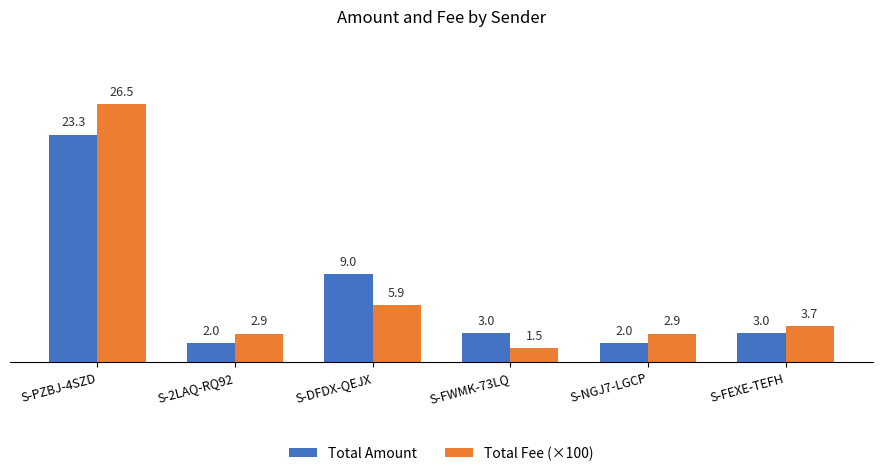

What are all the series names shown in the legend?

Total Amount, Total Fee (×100)